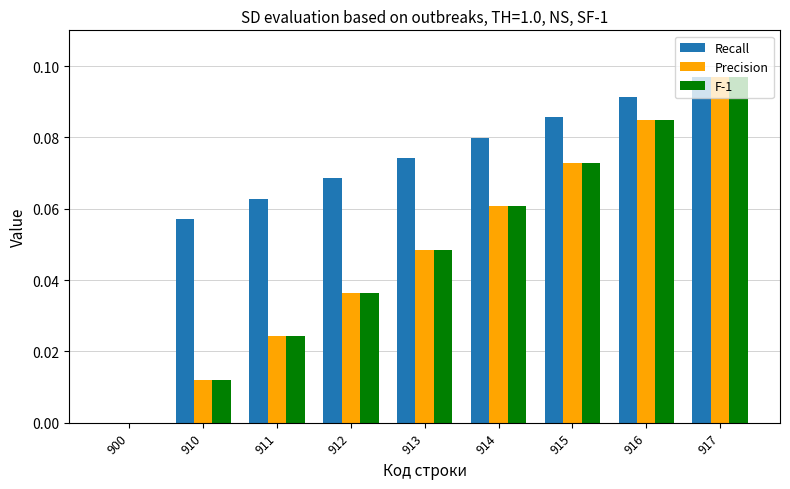

Is it true that Recall equals 0.0 at 911?

False